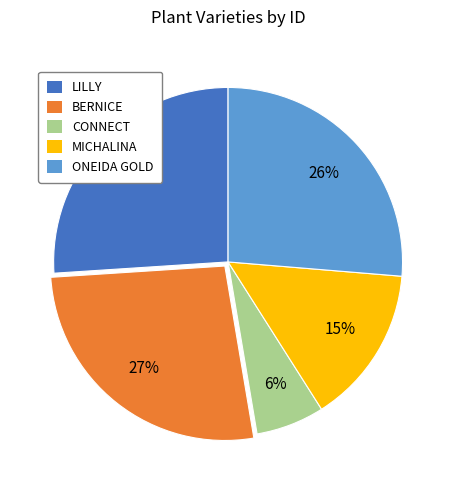

Is LILLY the majority of the pie?

No